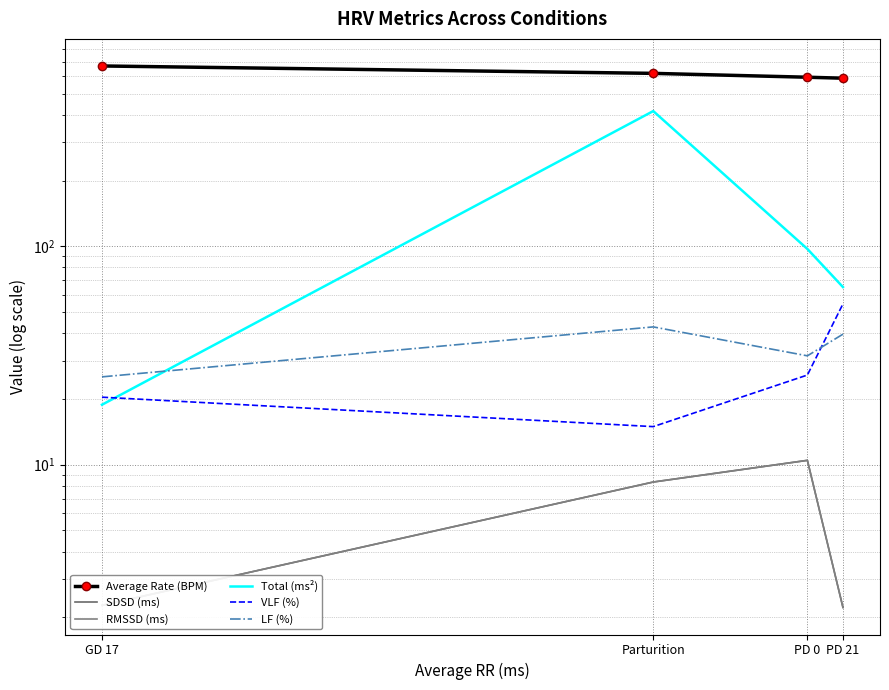

True or false: Average Rate (BPM) has a value of 399.7 at Parturition.

False